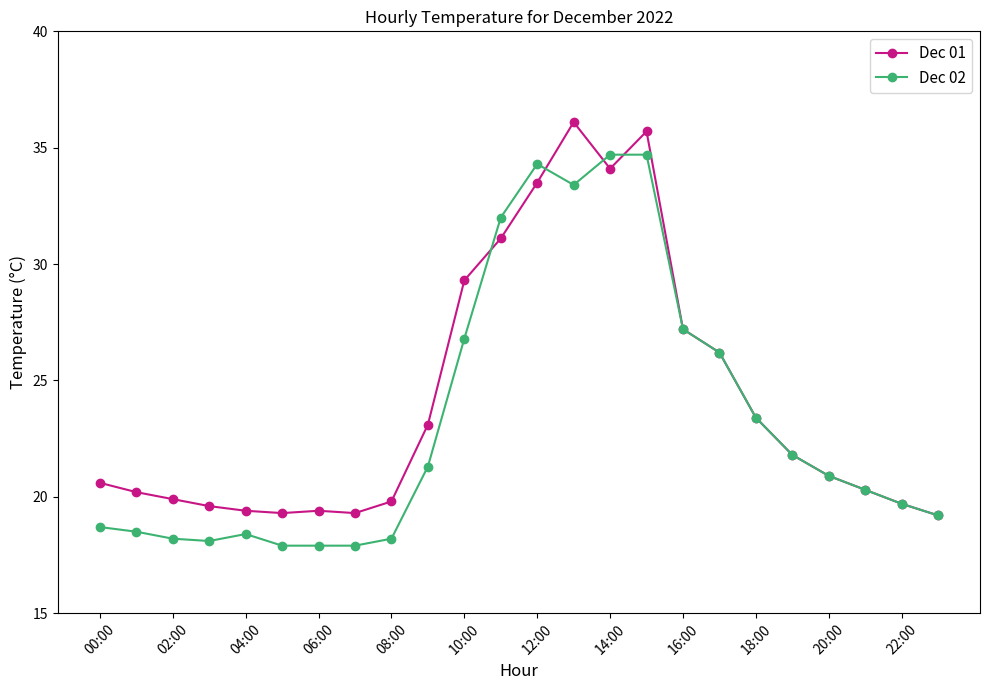

Rank the series by their maximum value, from highest to lowest.

Dec 01, Dec 02